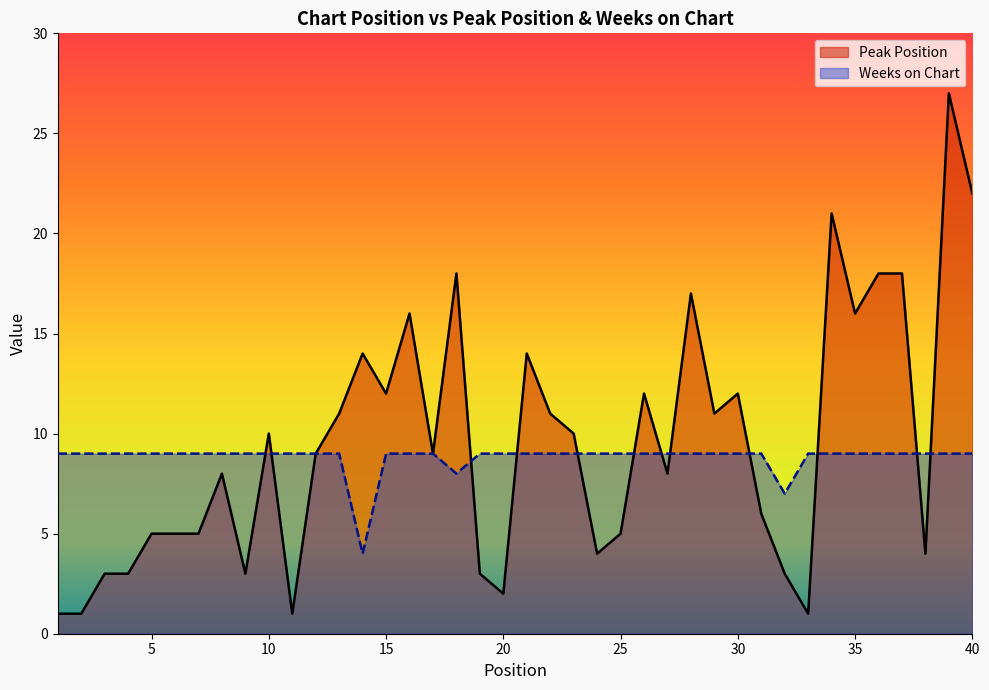

Rank the series by their maximum value, from lowest to highest.

Weeks on Chart, Peak Position